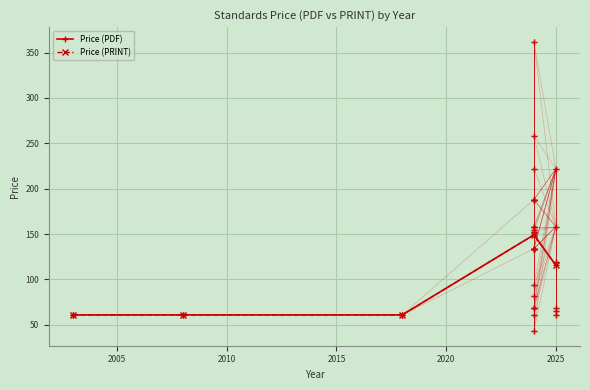

Is this an area chart (filled region under the line)?

No